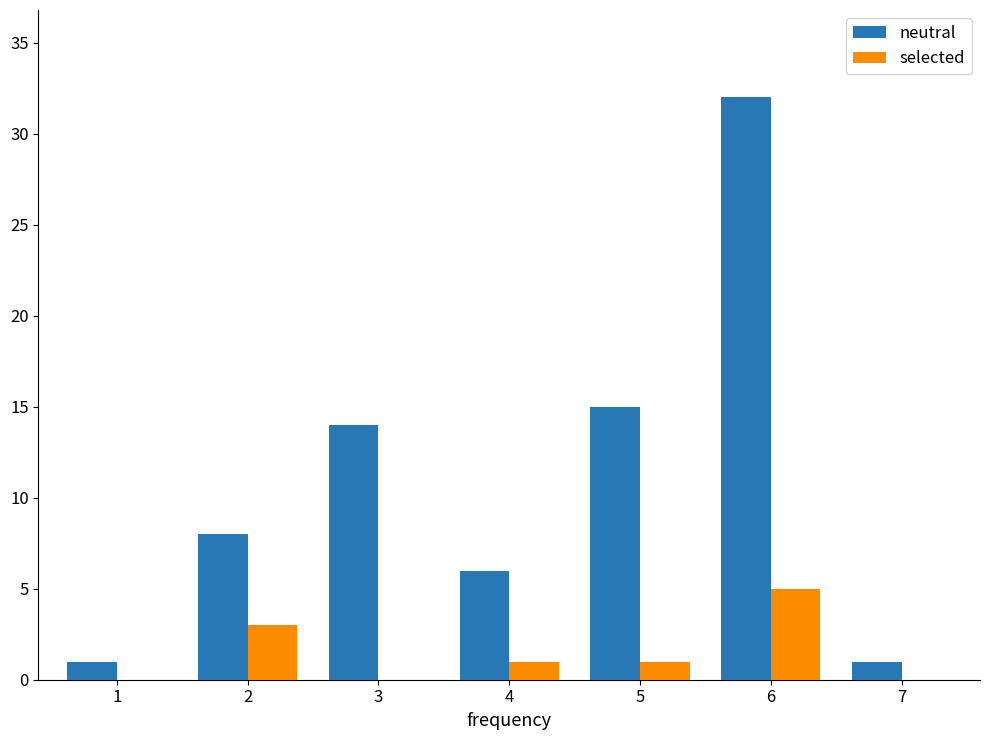

At which category is the sum across all series the highest?

6